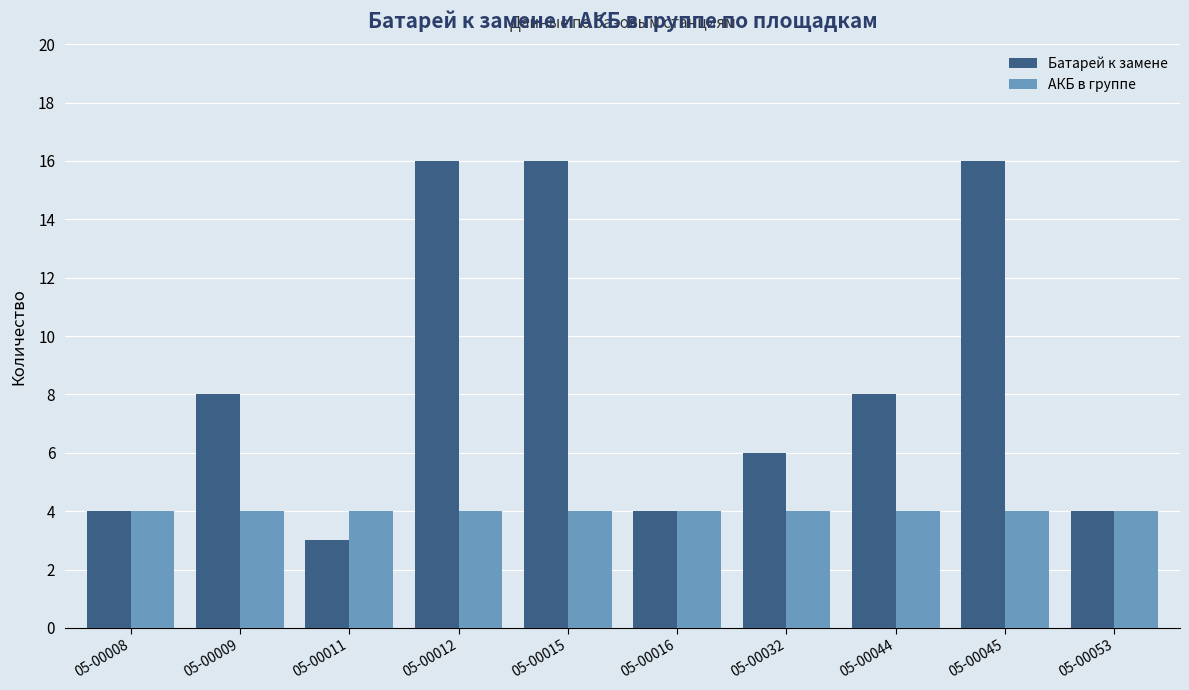

What is the difference between the maximum and second lowest values in the Батарей к замене series?

12